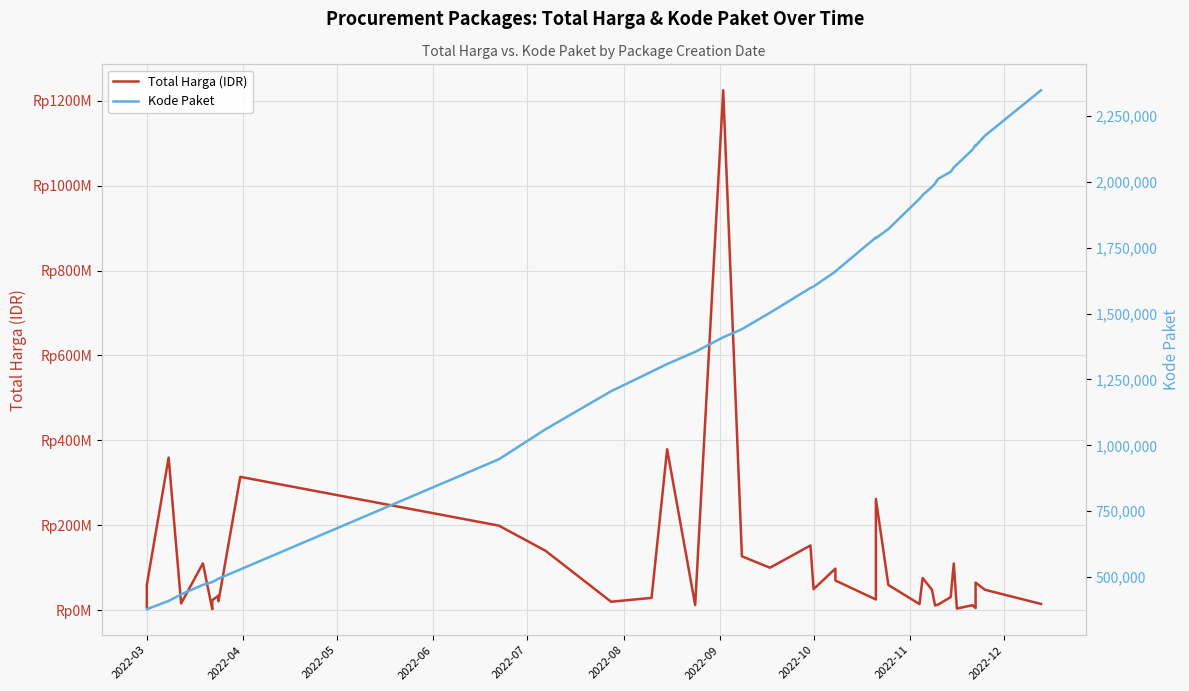

What is the greatest value displayed?

1224682000